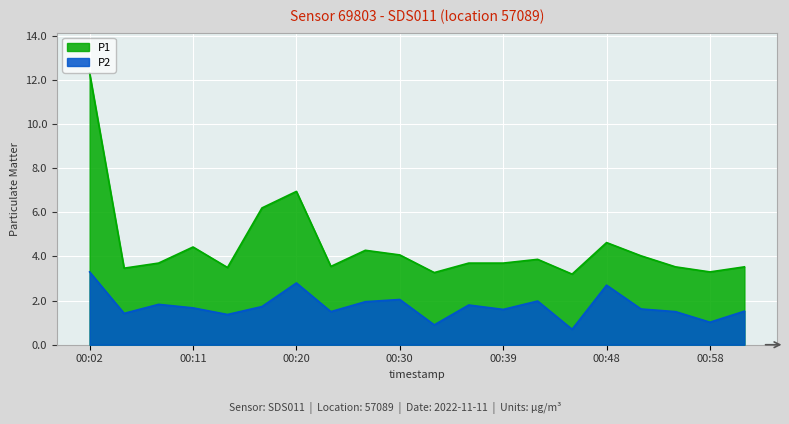

What is the total value across all series at 00:52?

5.7